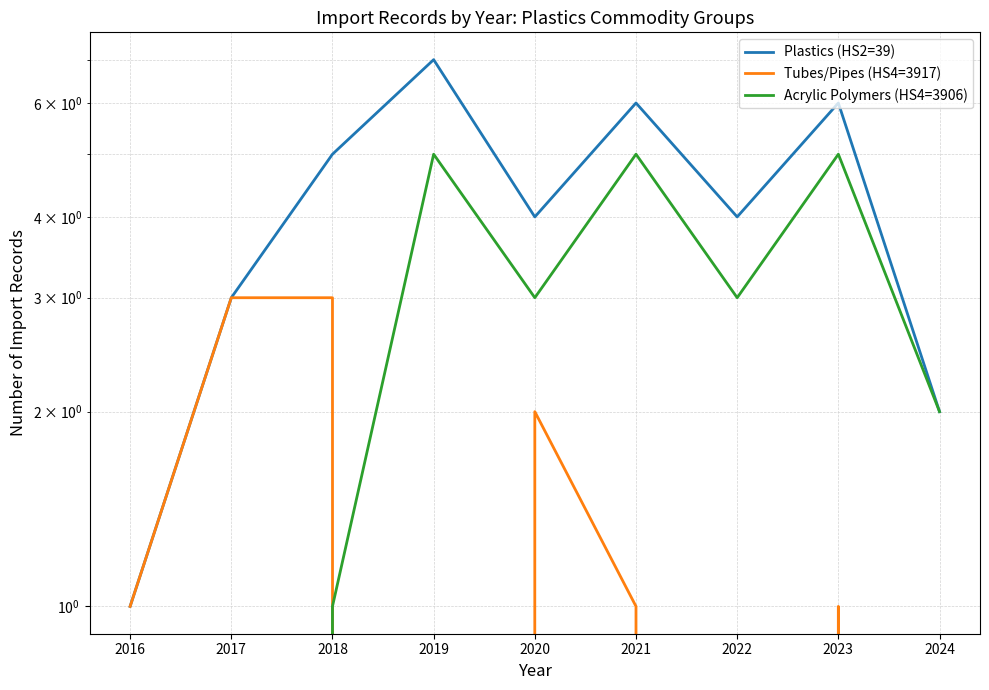

True or false: Tubes/Pipes (HS4=3917) has more than 2 points higher than both neighbors.

False